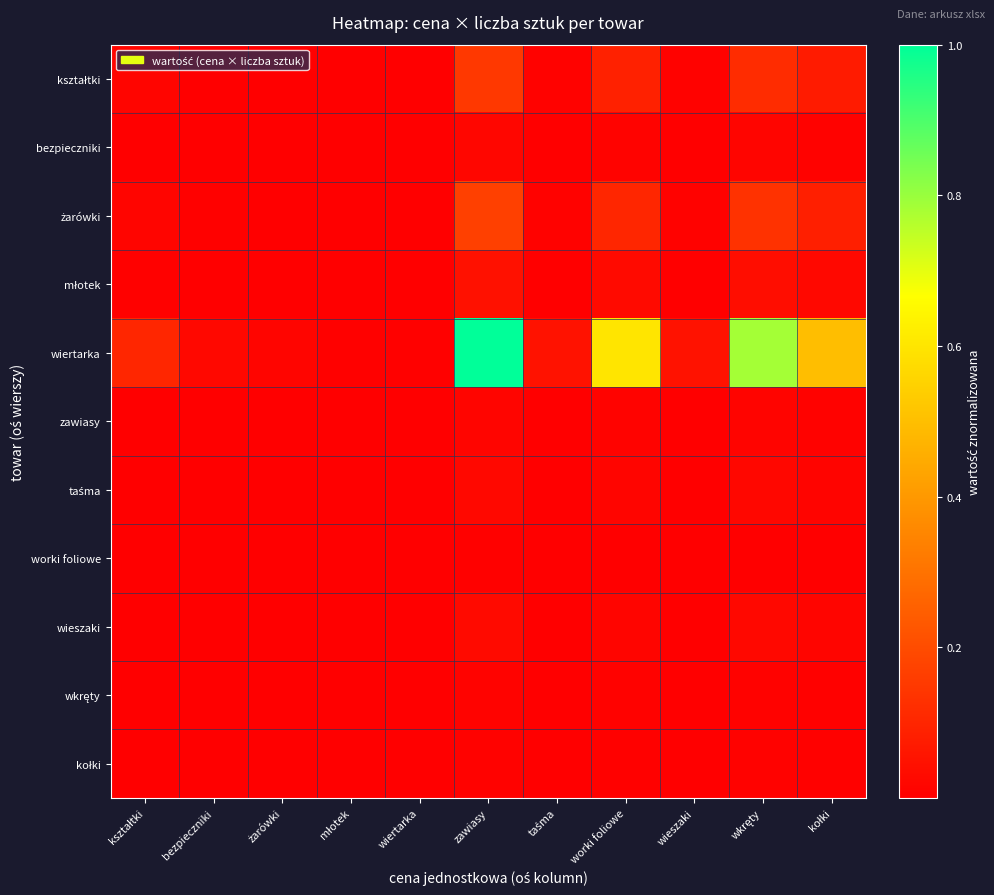

What is the spread (max minus min) of values at kołki?

0.5